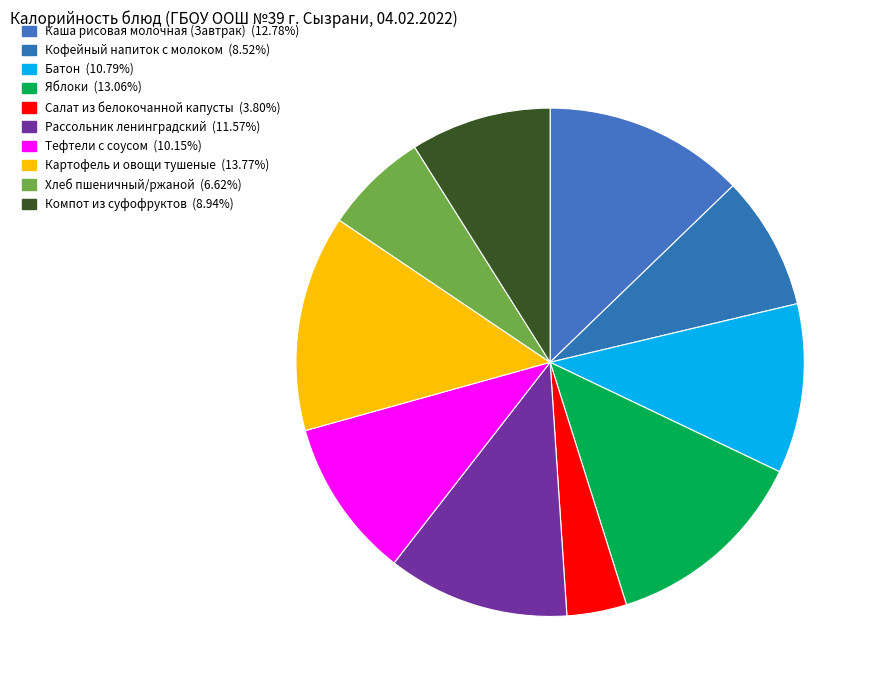

The Компот из суфофруктов slice represents 2% of the pie. True or false?

False